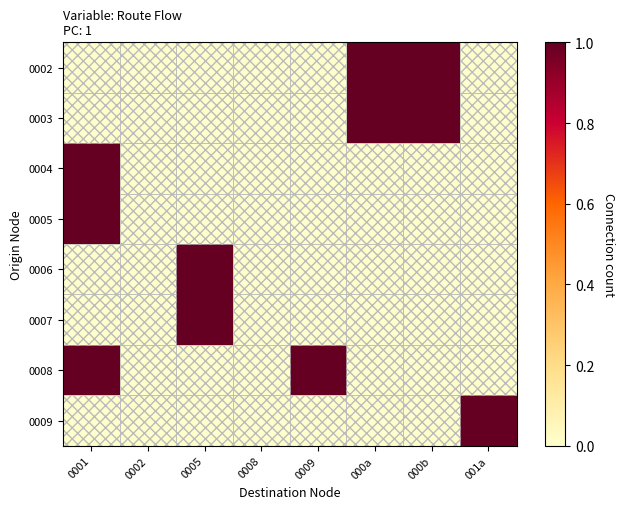

What is the spread (max minus min) of values at 000a?

1